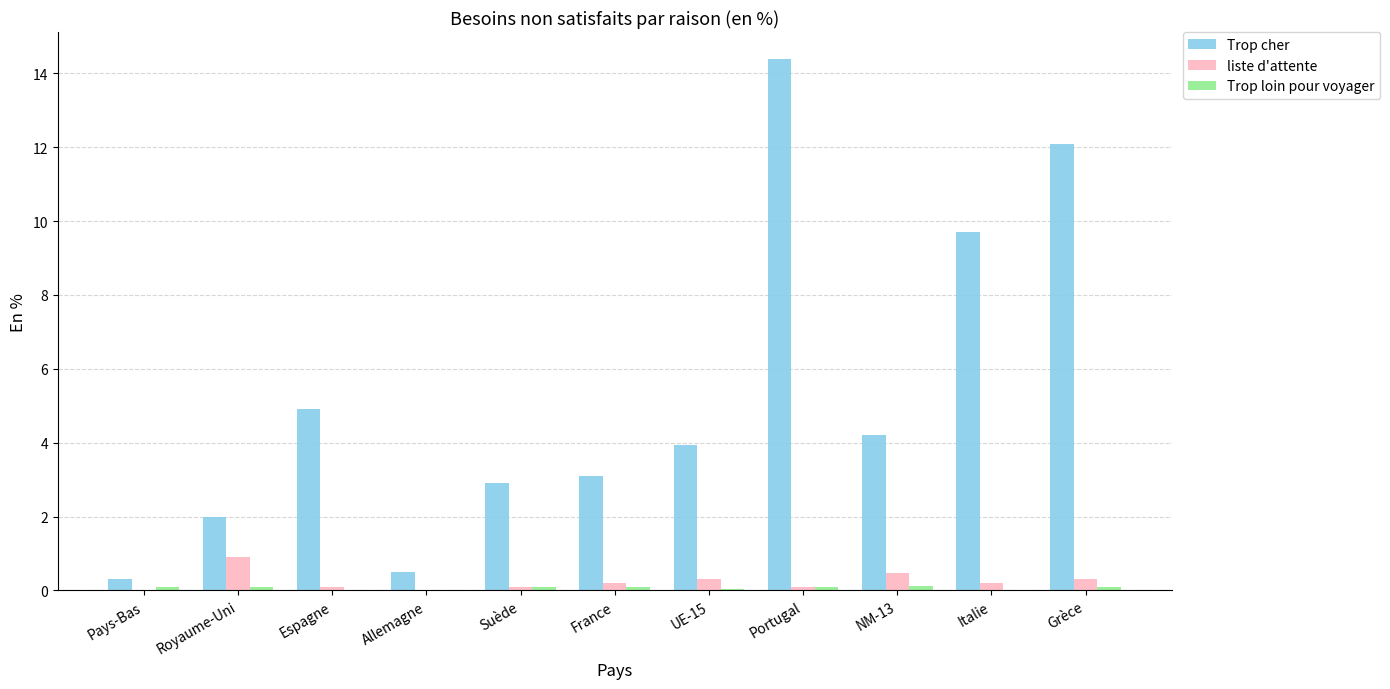

Between Espagne and Italie, which series saw the biggest shift?

Trop cher